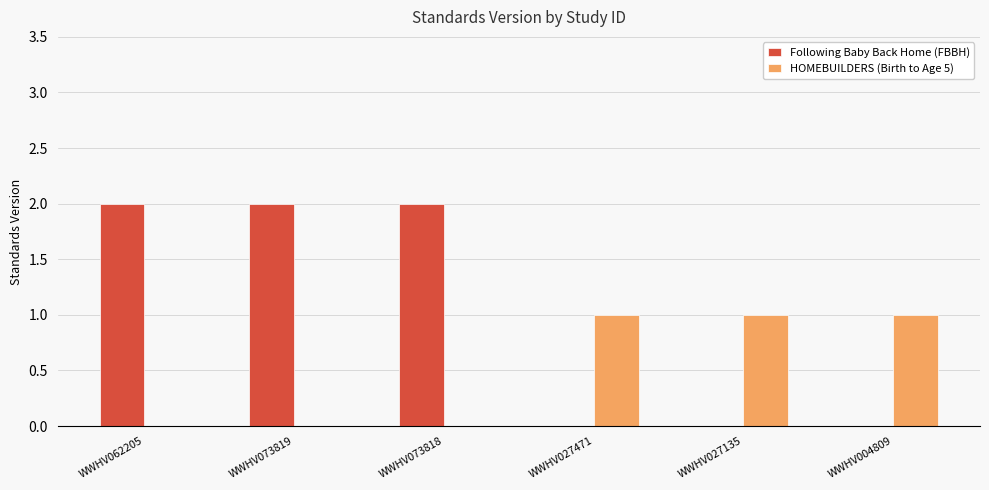

What is the total value across all series at WWHV073818?

2